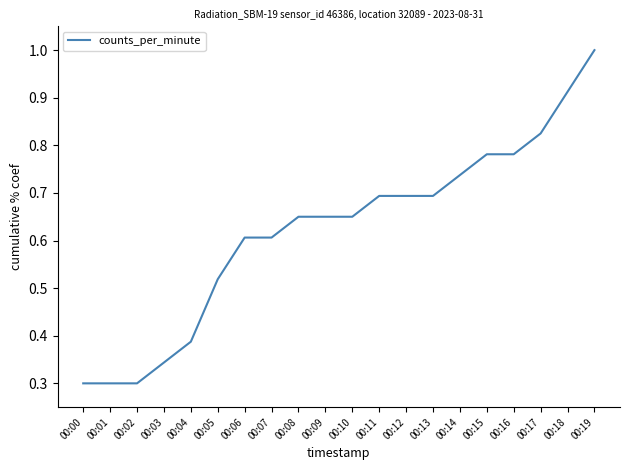

The value at 00:04 is 0.5. True or false?

False